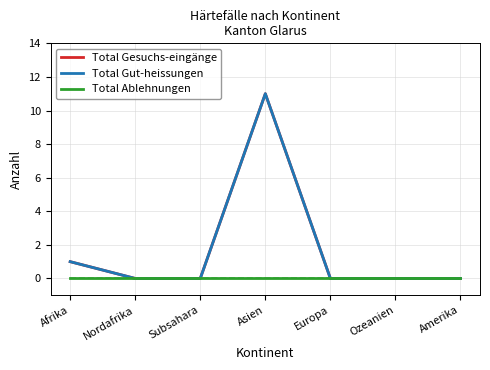

What is the sum of all Total Gut-heissungen values?

12